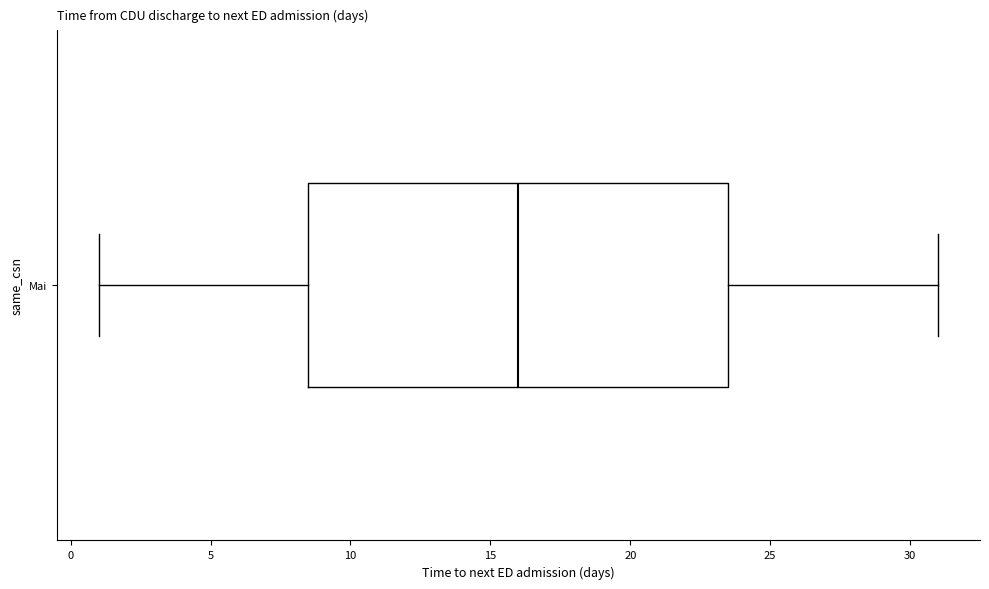

Where does the median line of the box for Mai sit on the x-axis? The values are not printed on the chart, so give them approximately, as read against the axis.

16.0